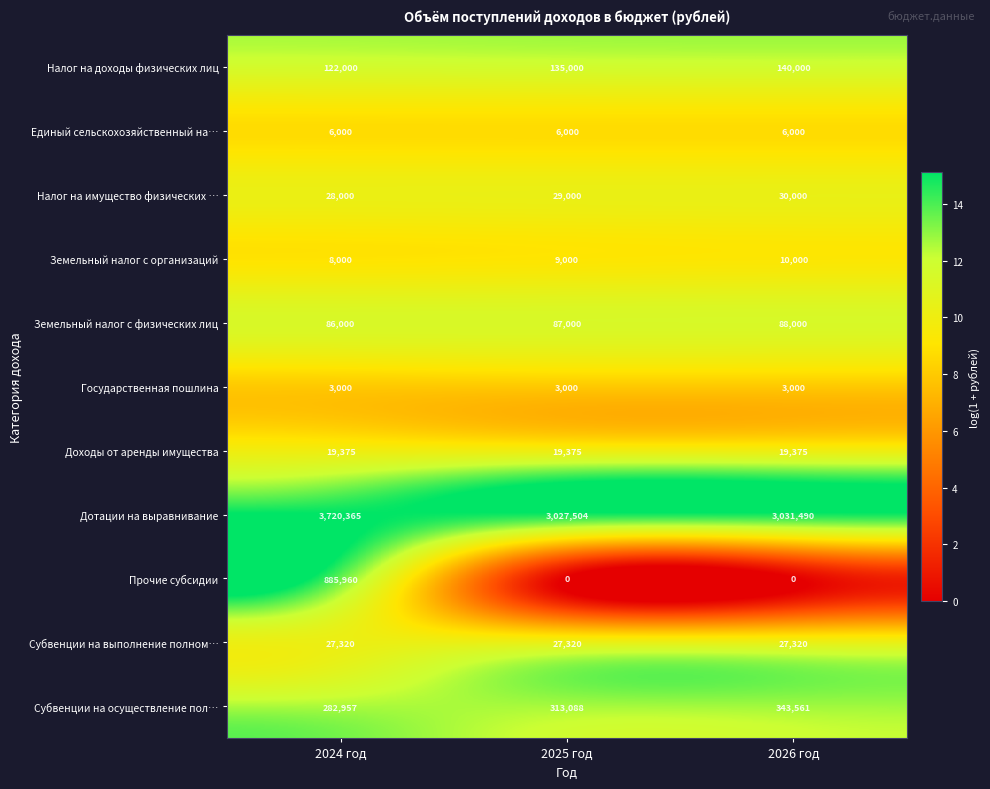

What is the difference between the highest and lowest values at 2024 год?

3717365